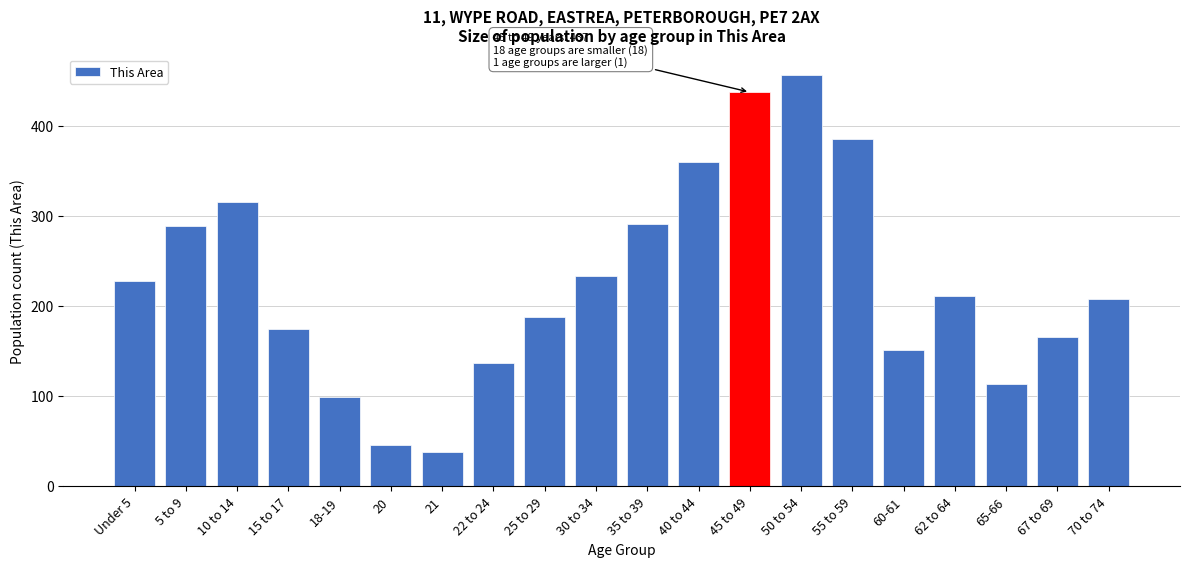

Reading left to right, what are all the values shown in this chart?

Under 5=228	5 to 9=288	10 to 14=315	15 to 17=174	18-19=99	20=46	21=38	22 to 24=137	25 to 29=187	30 to 34=233	35 to 39=291	40 to 44=360	45 to 49=437	50 to 54=456	55 to 59=385	60-61=151	62 to 64=211	65-66=113	67 to 69=165	70 to 74=208